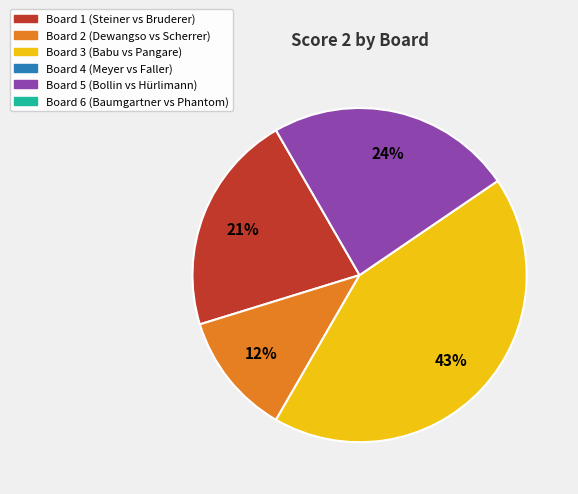

To the nearest percent, what is the average slice percentage?

25%